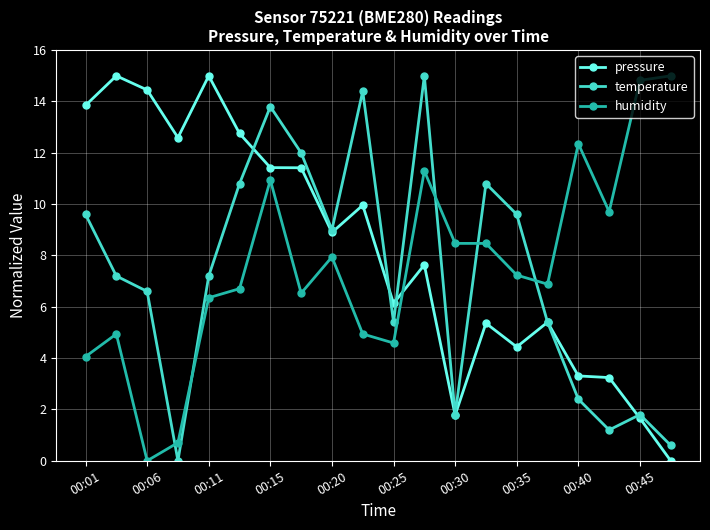

How many positive values does the pressure series have?

19